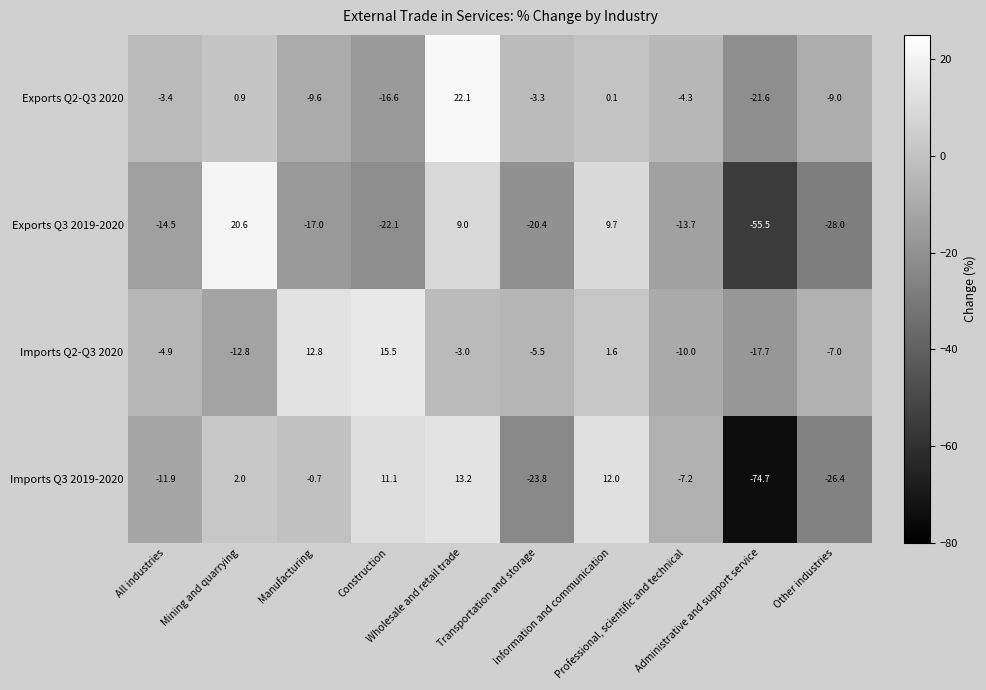

At which category is the sum across all series the highest?

Wholesale and retail trade